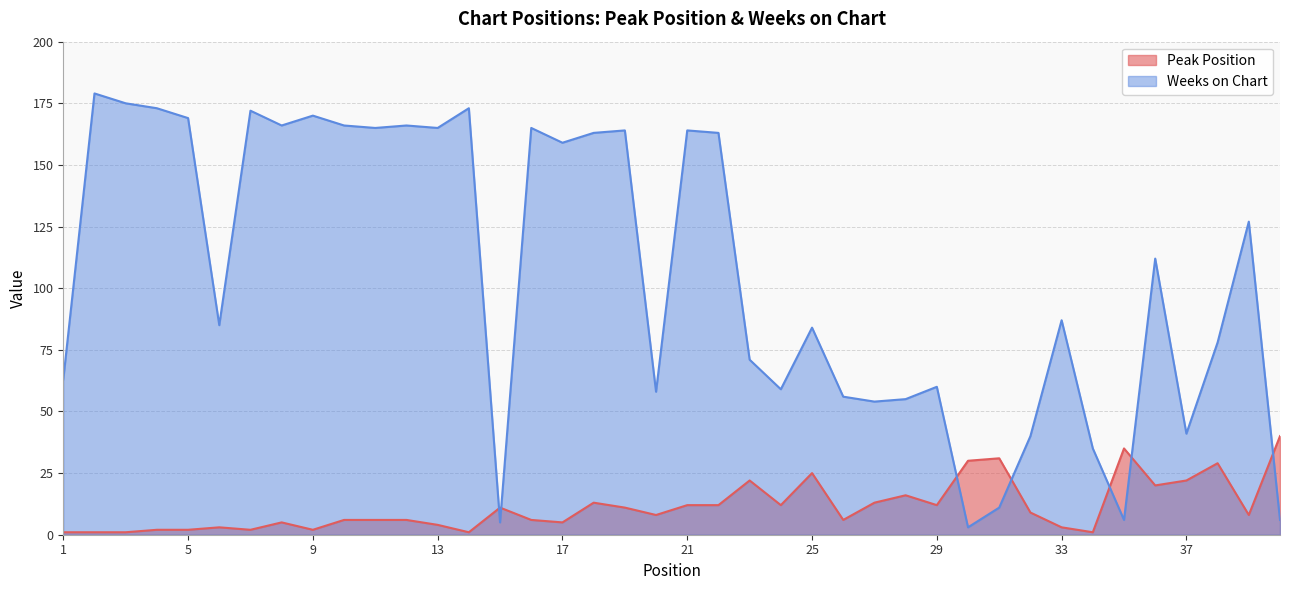

At which category does the chart reach its minimum across all series?

1